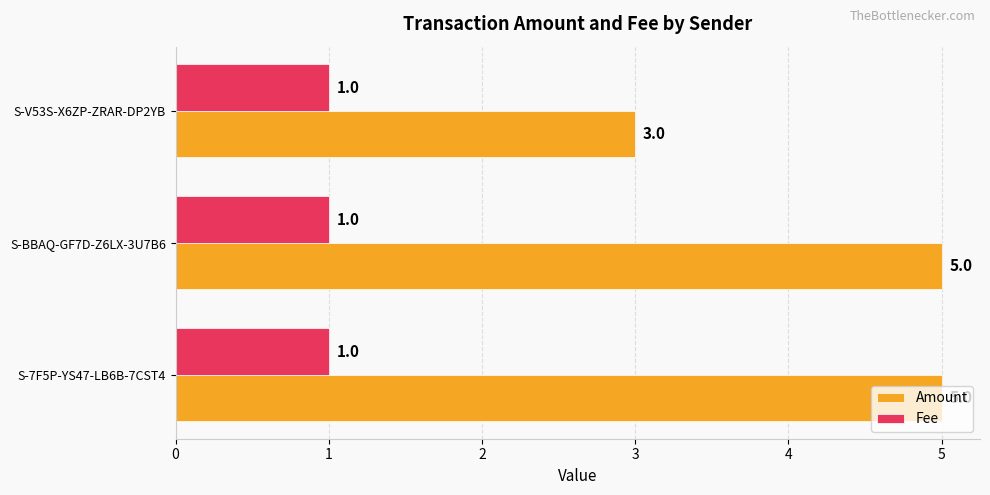

What is the spread (max minus min) of values at S-7F5P-YS47-LB6B-7CST4?

4